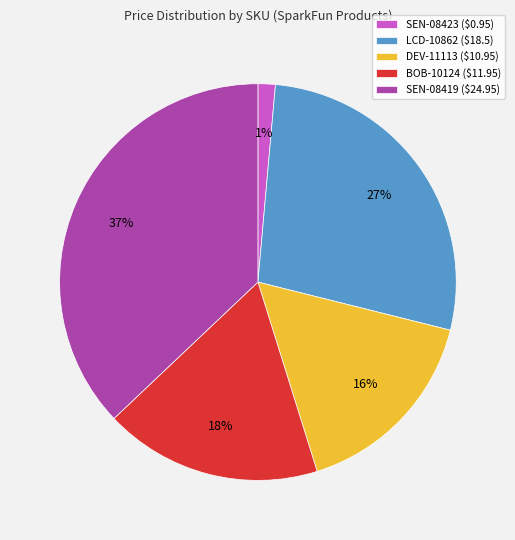

Is BOB-10124 the majority of the pie?

No